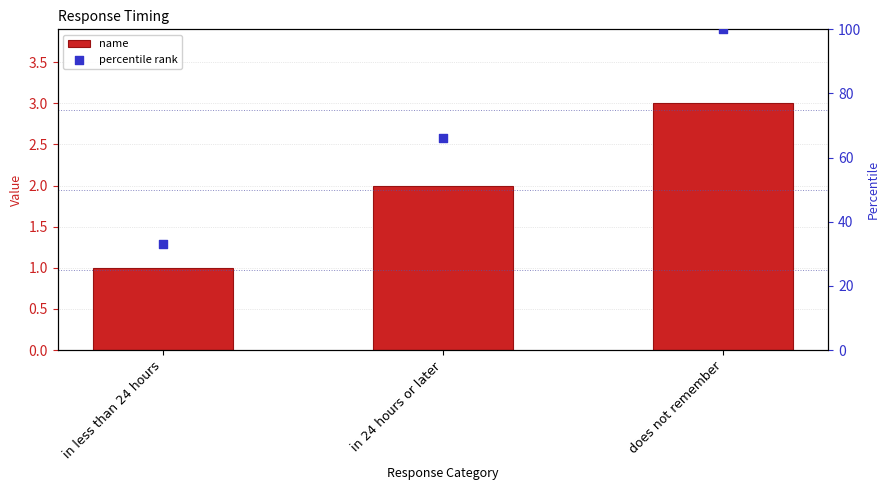

Is the value of percentile rank at does not remember greater than the value of name at does not remember?

Yes